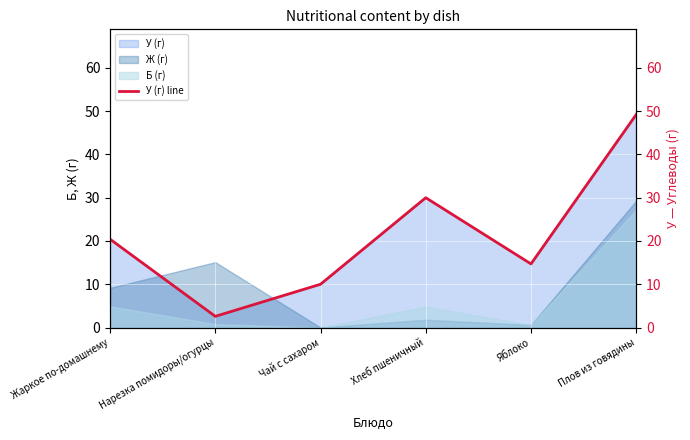

How many values exceed 20?

3